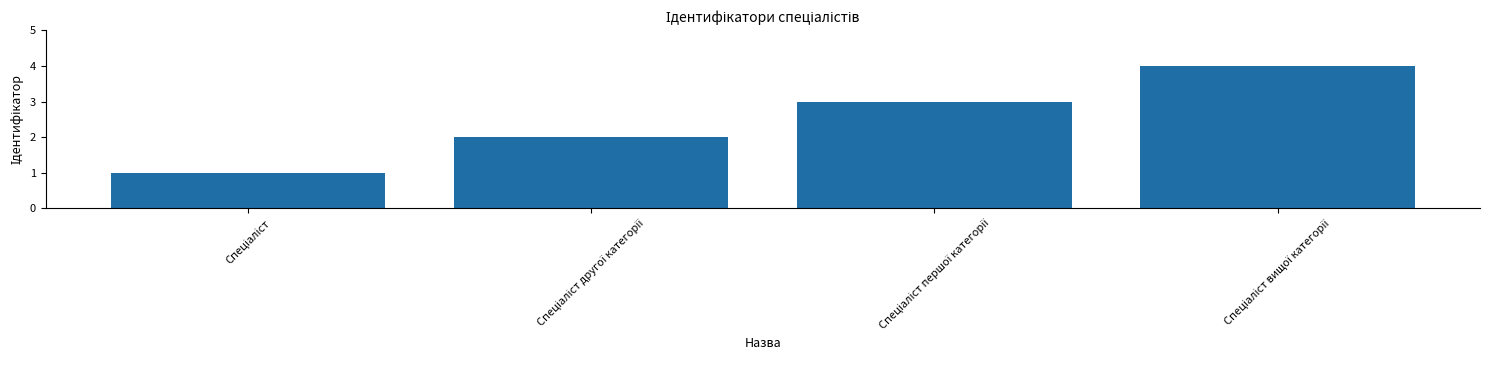

What is the maximum value shown in the chart?

4